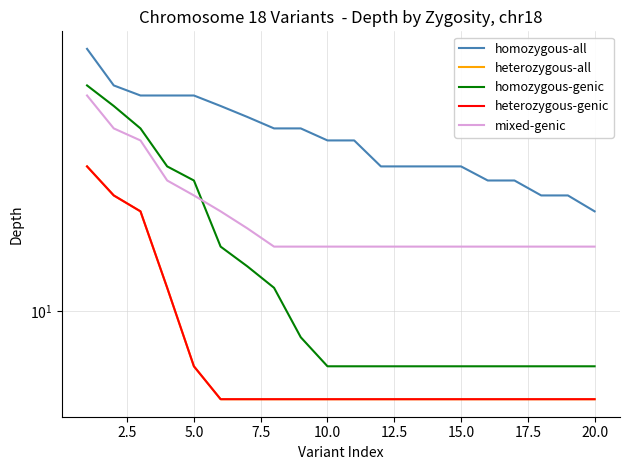

Is this an area chart (filled region under the line)?

No